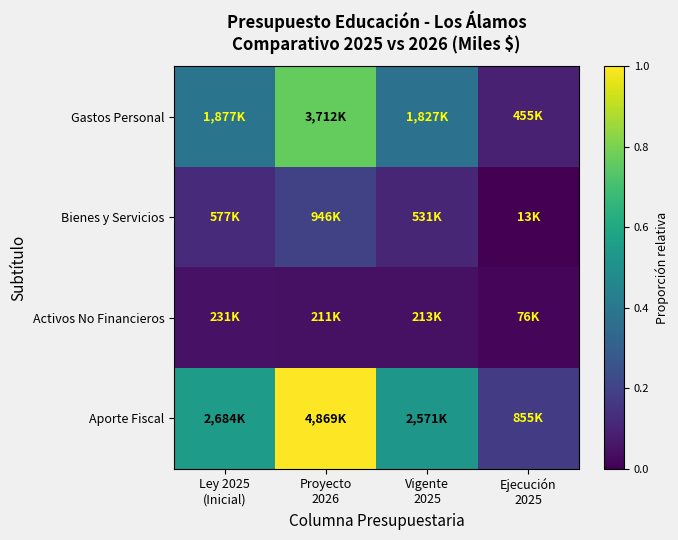

What is the maximum value shown in the chart?

1.0